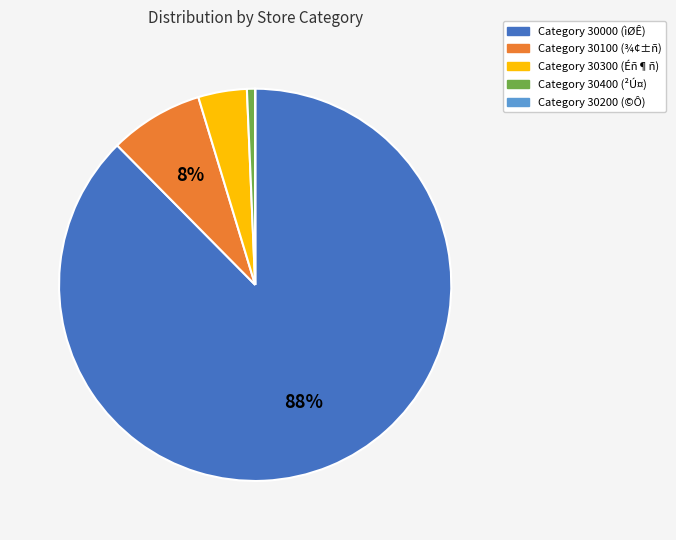

Does any single category account for the majority?

Yes